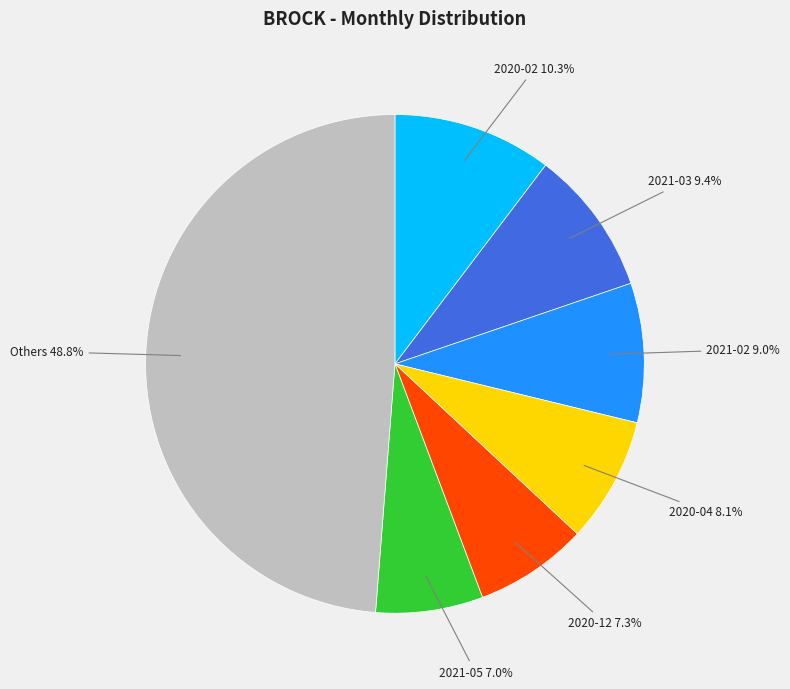

Is there a majority slice in this chart?

No